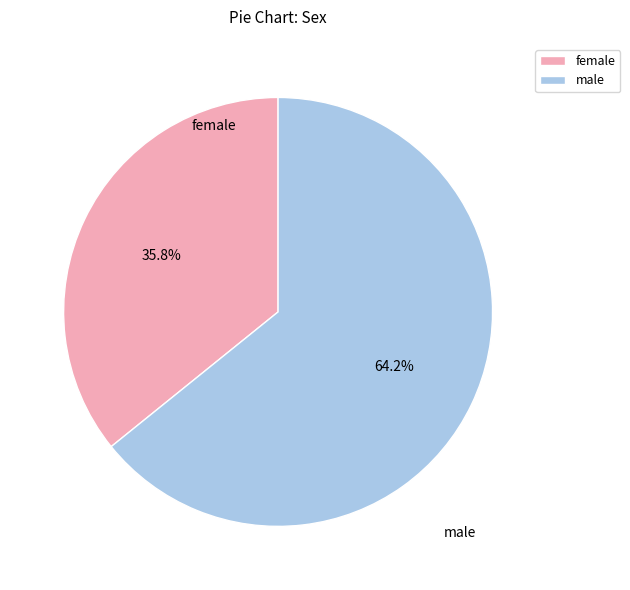

Which has a higher value, male or female?

male